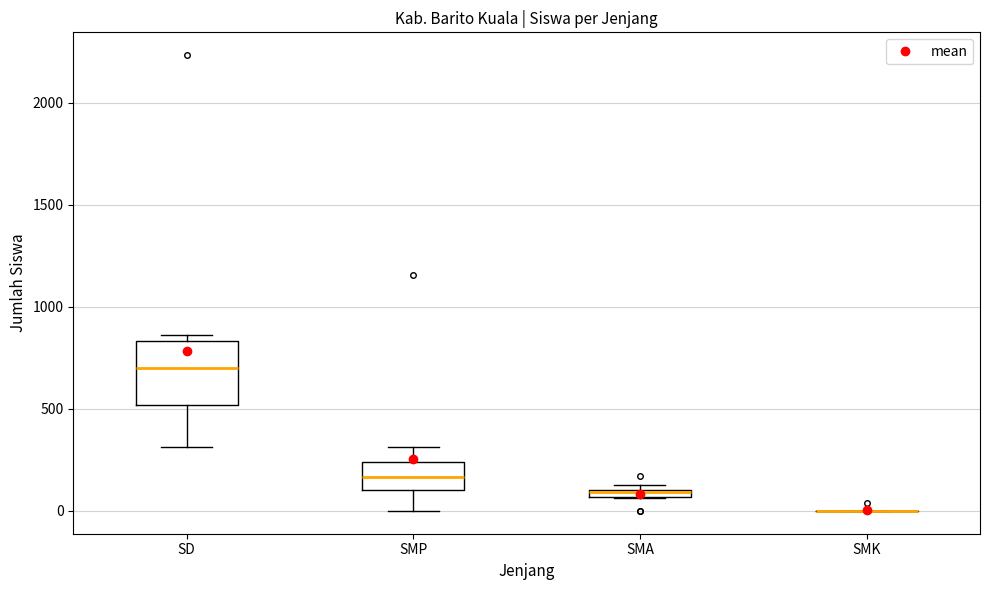

Comparing the boxes themselves (not the whiskers), which one is the tallest?

SD